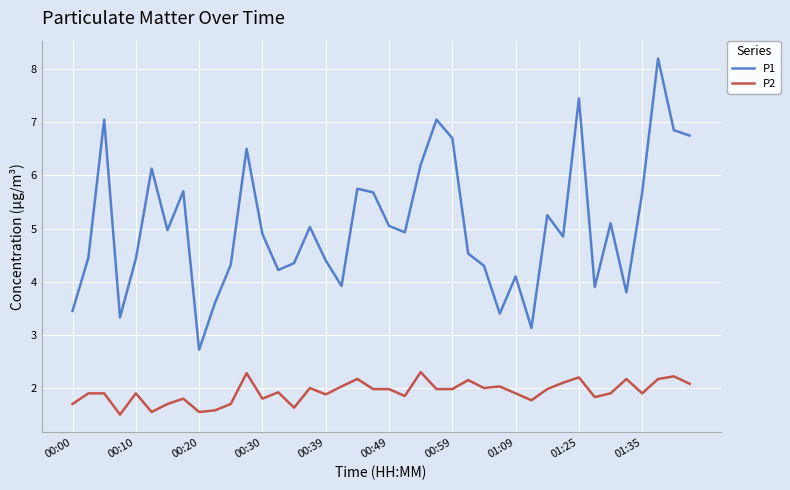

Which series has the largest total across all categories?

P1